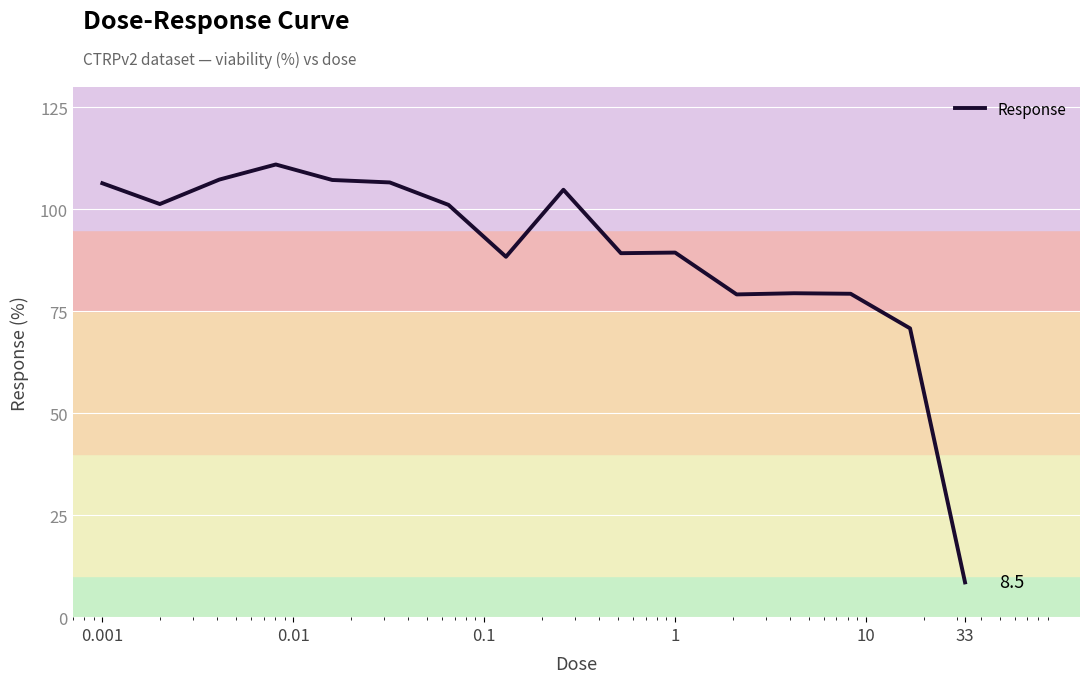

What is the smallest value displayed?

8.5